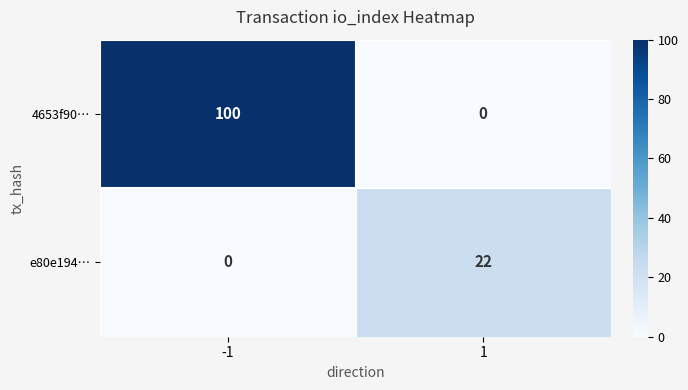

What is the difference between the maximum and minimum values in the e80e194… series?

22